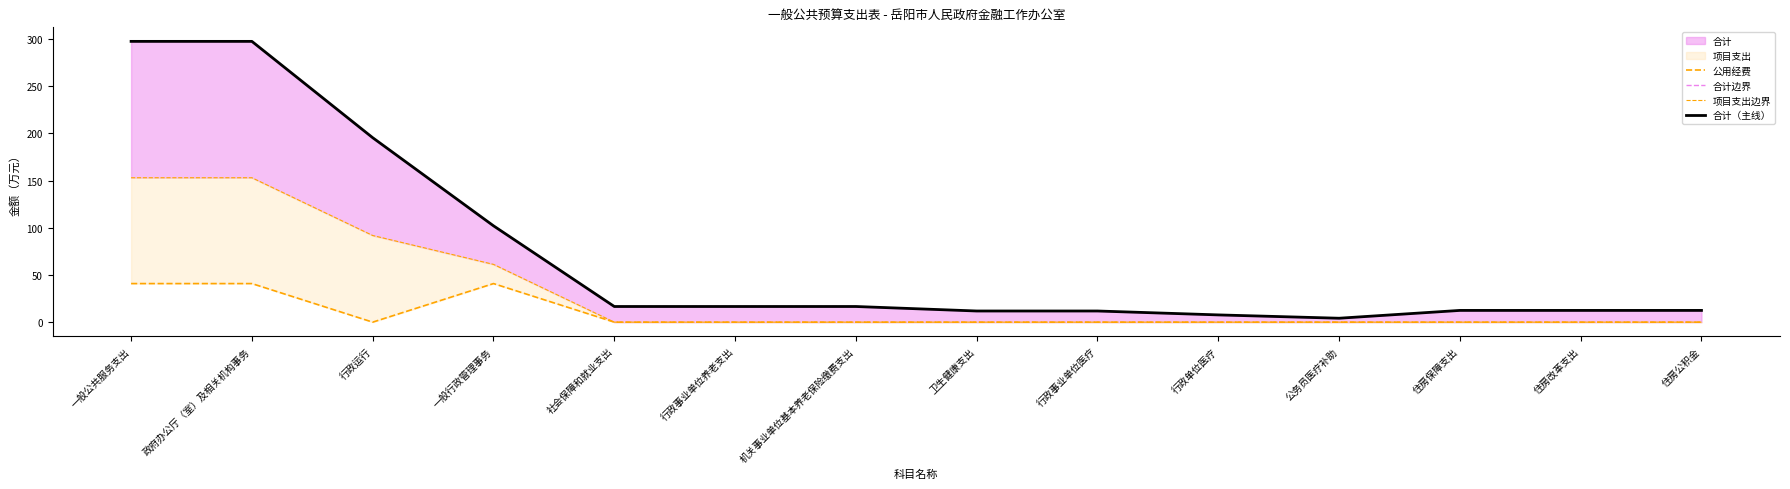

Where is the first local maximum for 公用经费?

一般行政管理事务